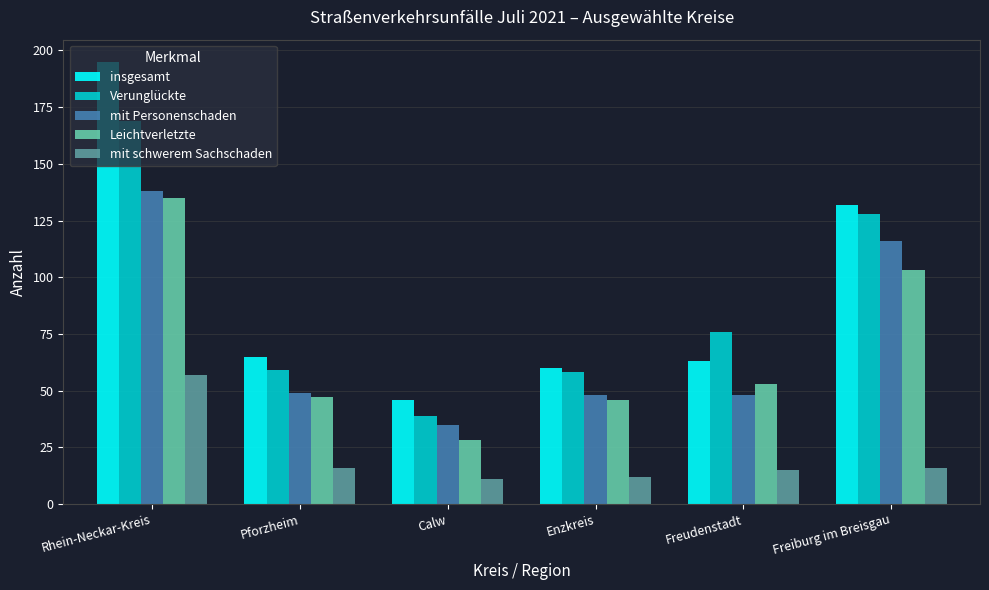

What is the label of the 2nd bar from the left?

Pforzheim